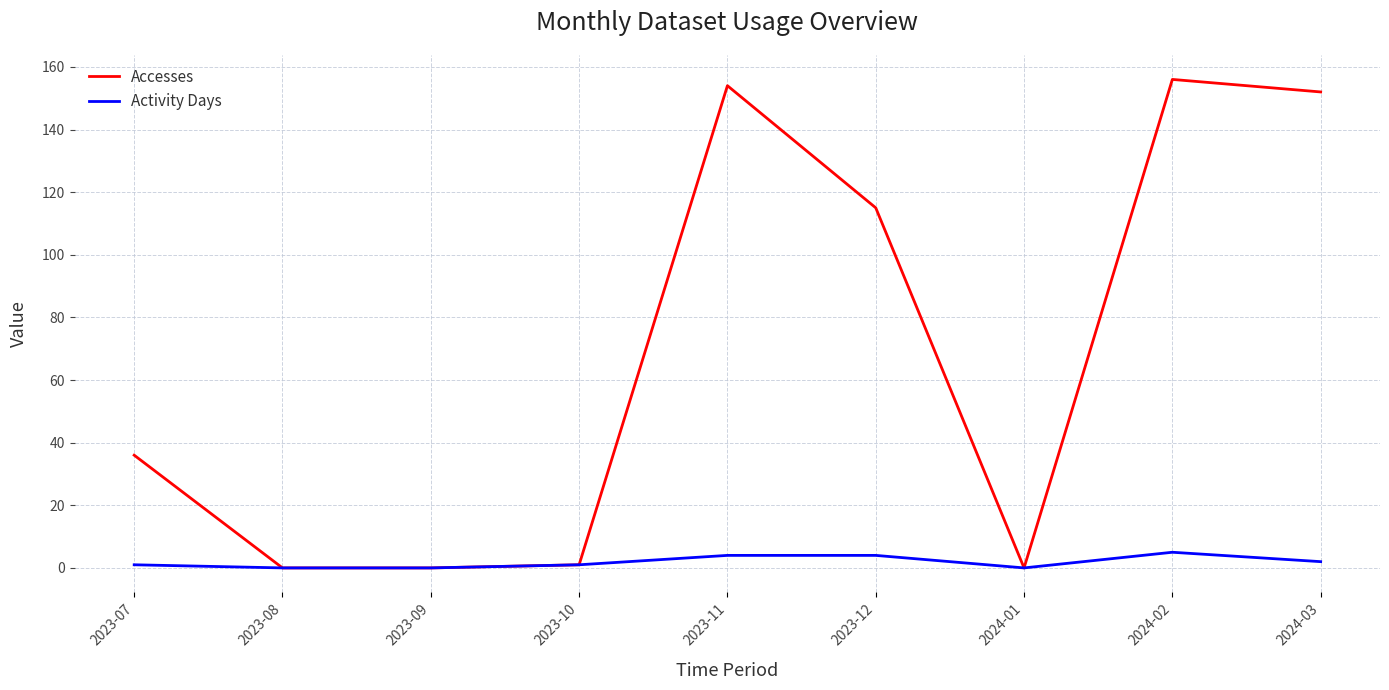

True or false: Accesses has more than 1 points higher than both neighbors.

True